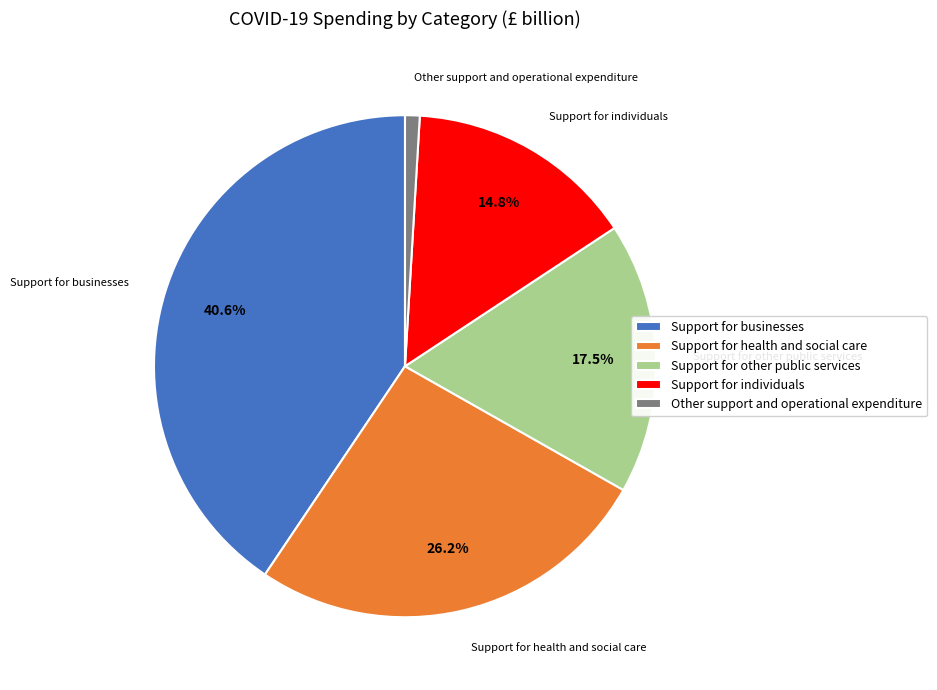

To the nearest percent, what portion does Support for health and social care represent?

26%